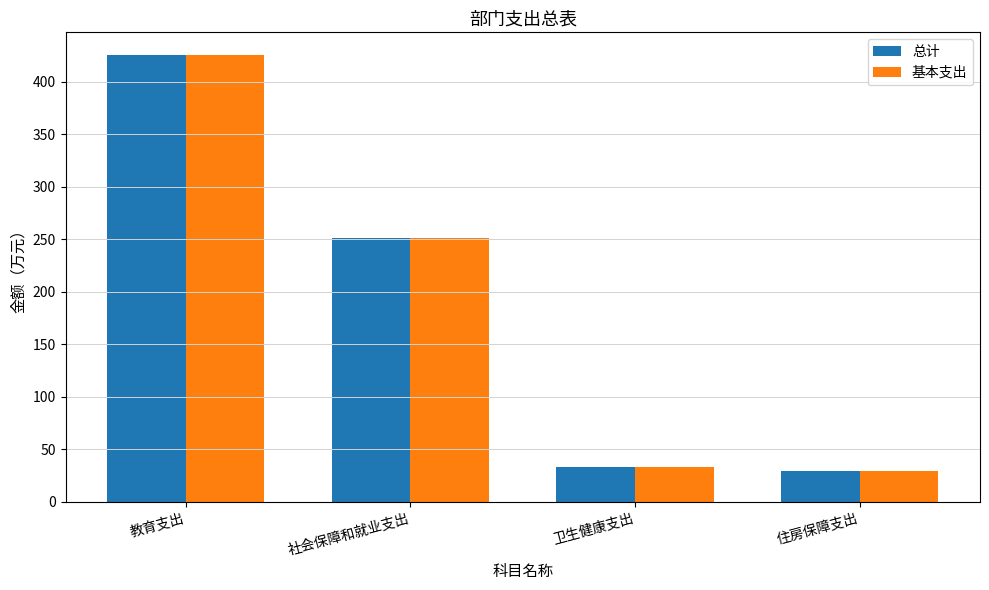

Reading left to right, list all the values displayed in this chart.

总计: 425.9	250.8	33.5	29.1
基本支出: 425.9	250.8	33.5	29.1